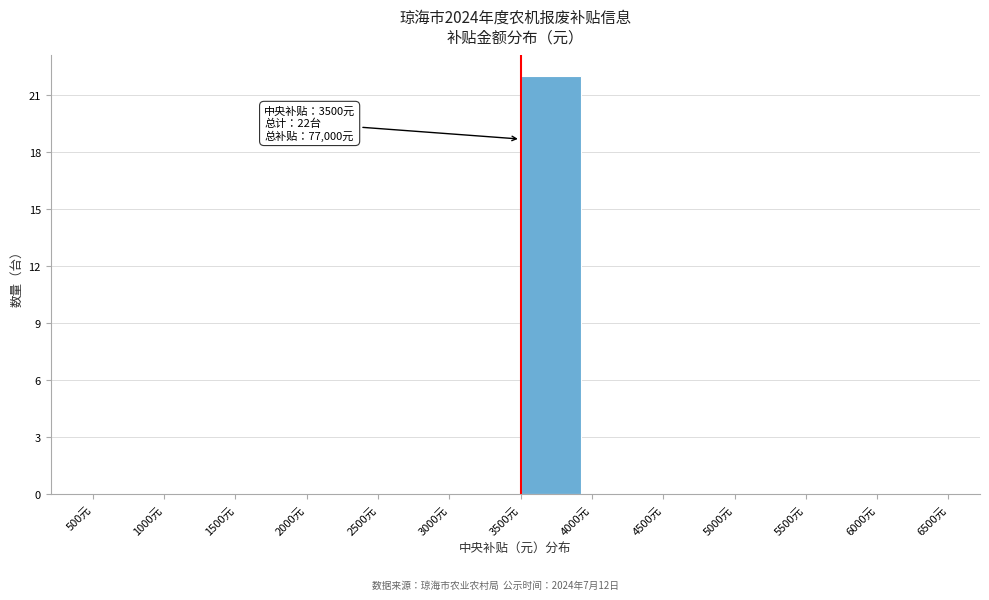

Over which range of the x-axis is the bar tallest?

3500 to 4000